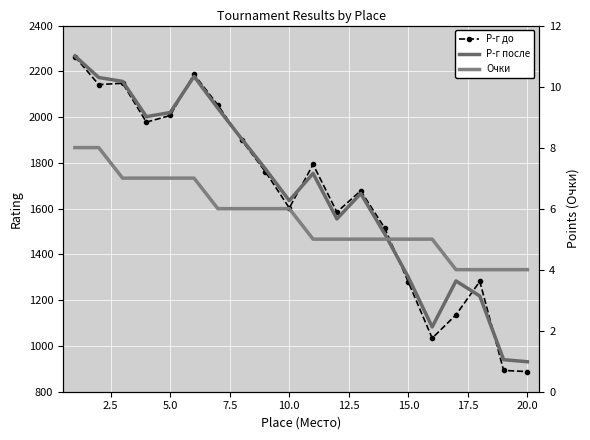

What is the minimum value shown in the chart?

4